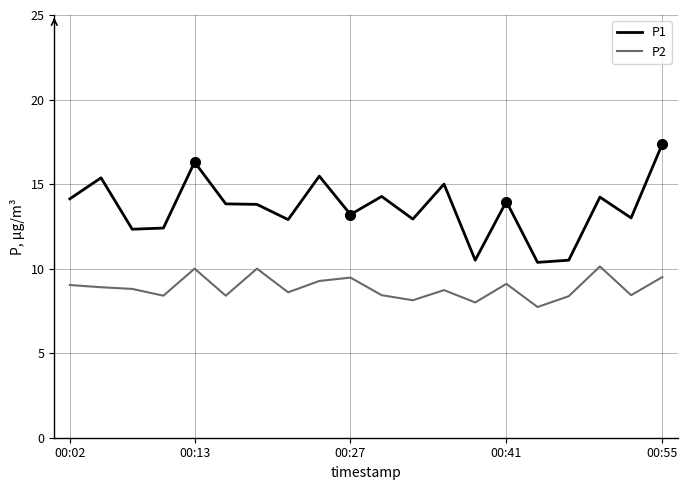

What is the highest value of the P1 series?

17.4